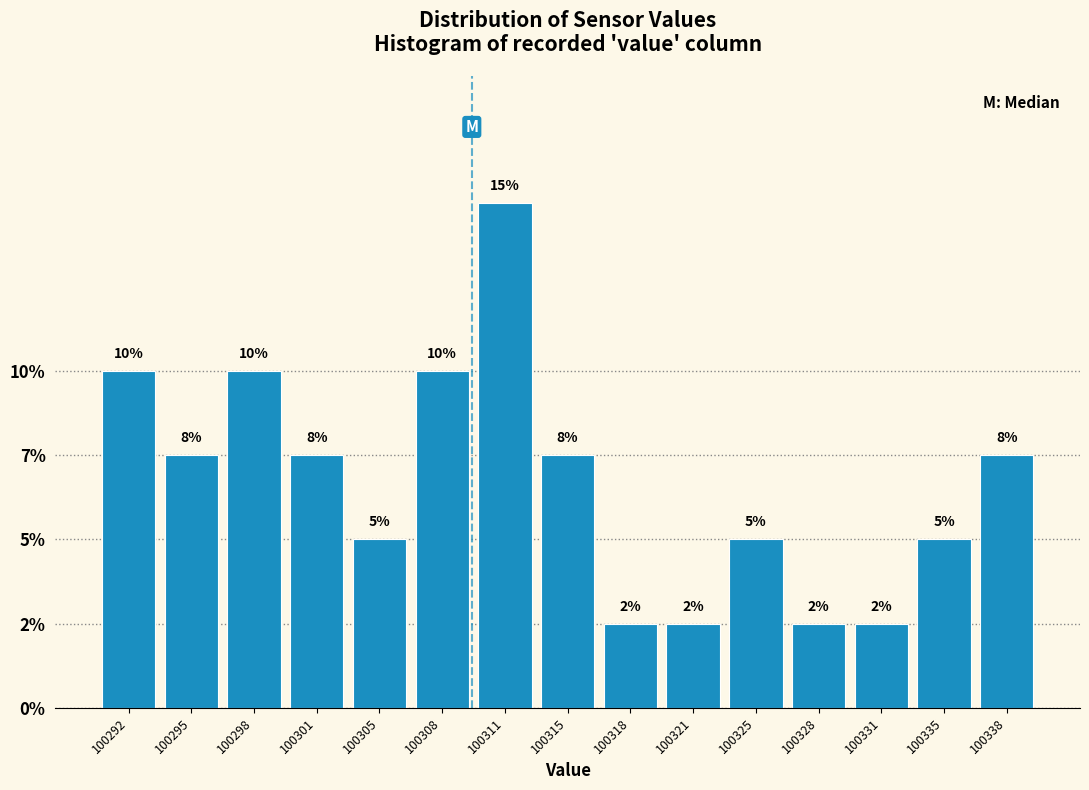

Does the chart contain any negative values?

No